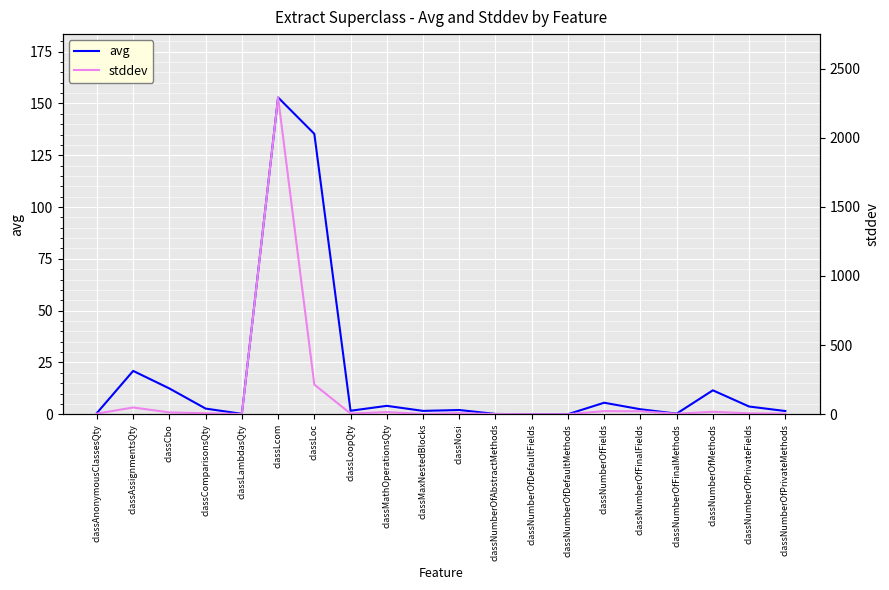

List the series in order of their overall mean, highest first.

stddev, avg